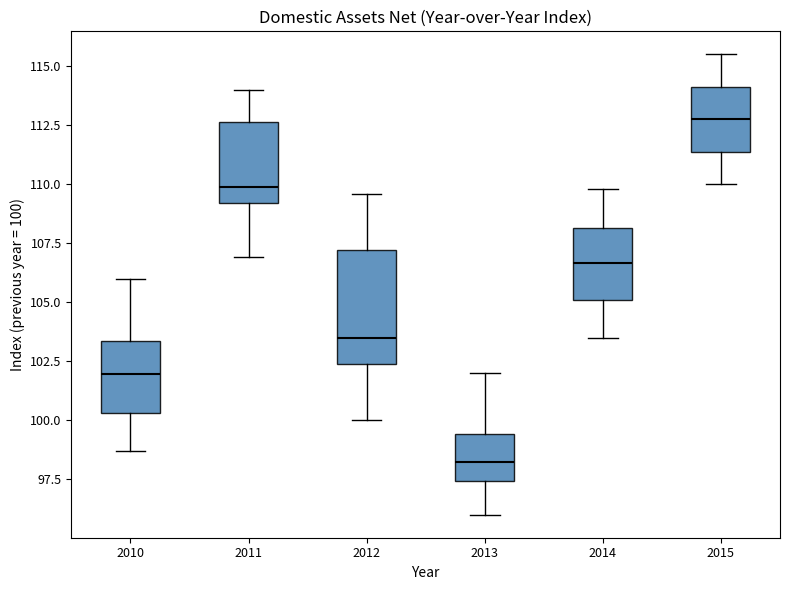

Where does the upper whisker of the box at x = 2014 end on the y-axis? The values are not printed on the chart, so give them approximately, as read against the axis.

110.0